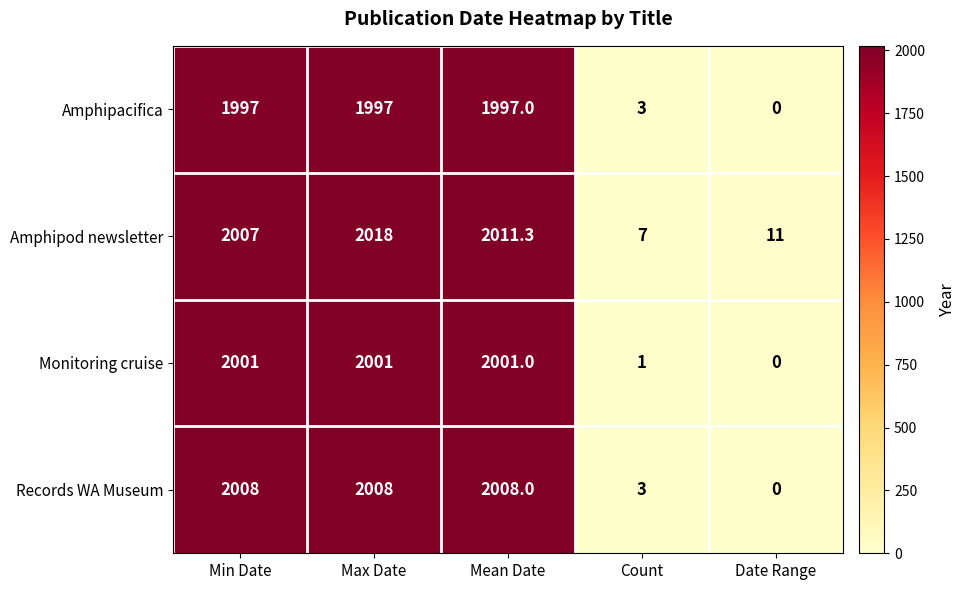

List the series in order of their overall mean, lowest first.

Amphipacifica, Monitoring cruise, Records WA Museum, Amphipod newsletter